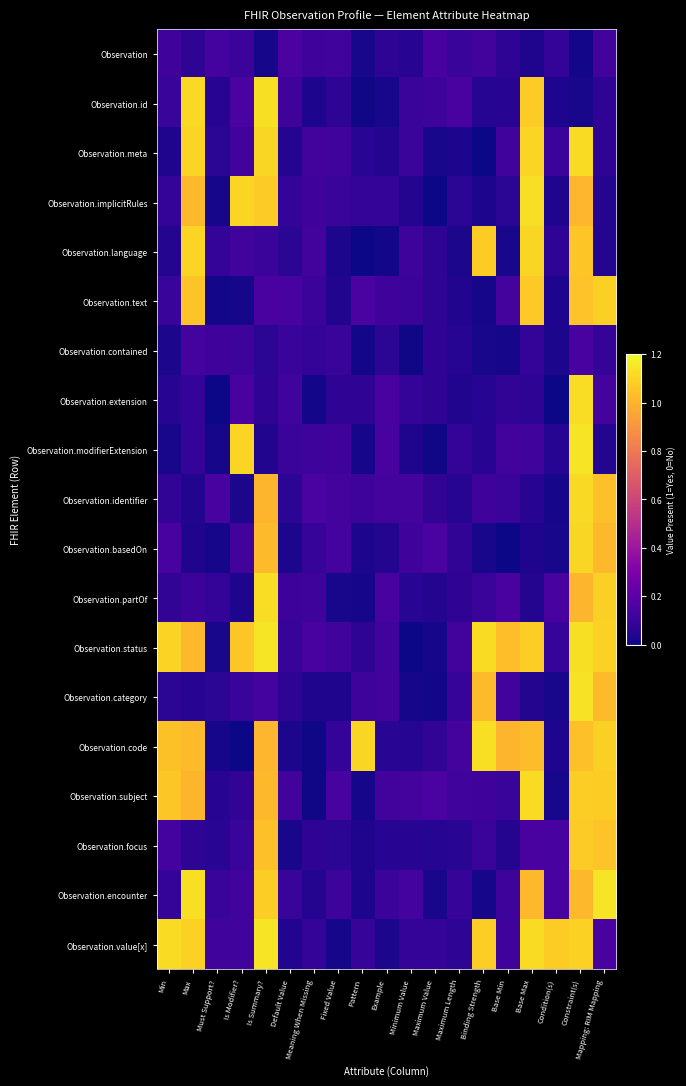

At Fixed Value, list the series in order from smallest to largest.

Observation.value[x], Observation.partOf, Observation.language, Observation.category, Observation.text, Observation.focus, Observation.id, Observation.extension, Observation.code, Observation.implicitRules, Observation.contained, Observation.encounter, Observation.modifierExtension, Observation, Observation.status, Observation.meta, Observation.basedOn, Observation.identifier, Observation.subject